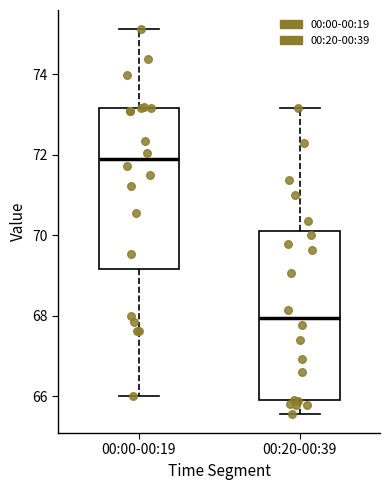

Where is the upper edge of the box for 00:00-00:19 on the y-axis? The values are not printed on the chart, so give them approximately, as read against the axis.

73.2